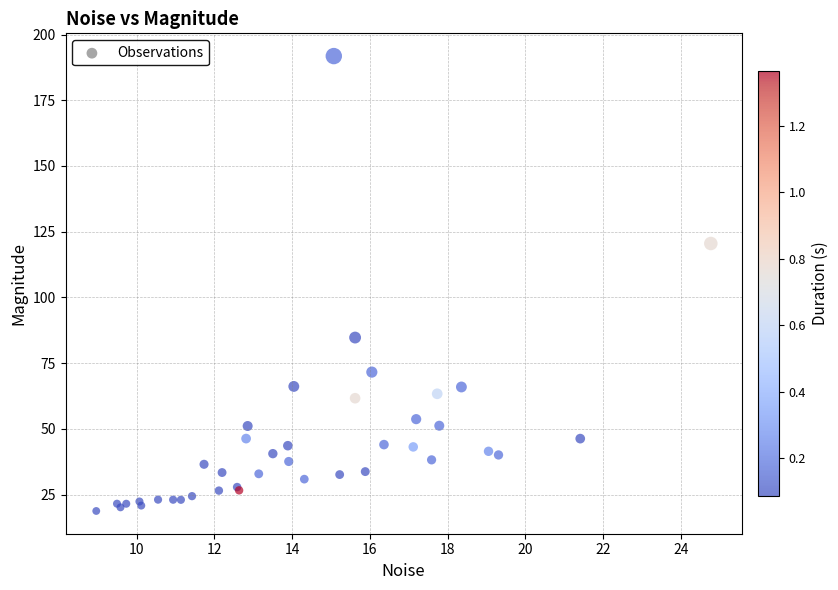

What Y value in the scatter plot is closest to 105?

120.5